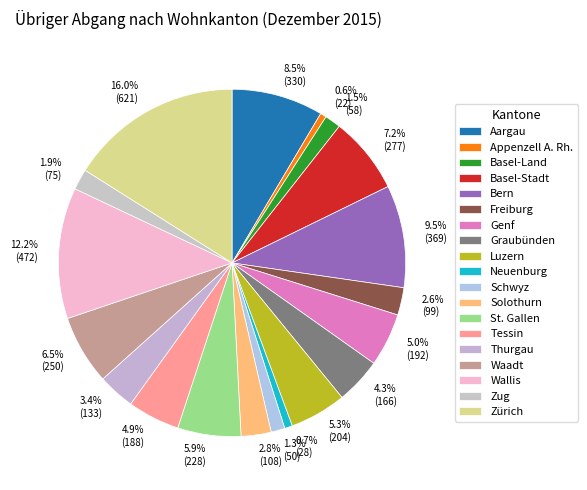

To the nearest percent, what percentage of the pie is Luzern?

5%